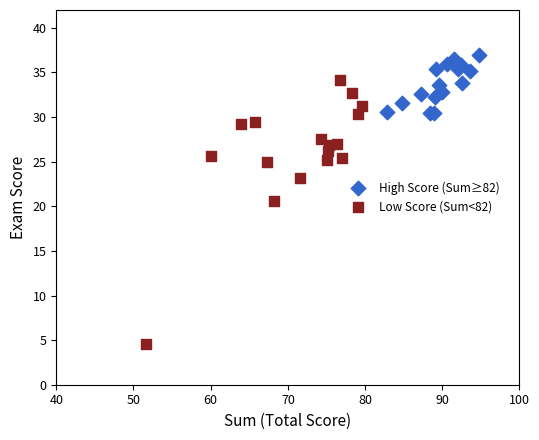

Which series contains the highest Y value?

High Score (Sum≥82)